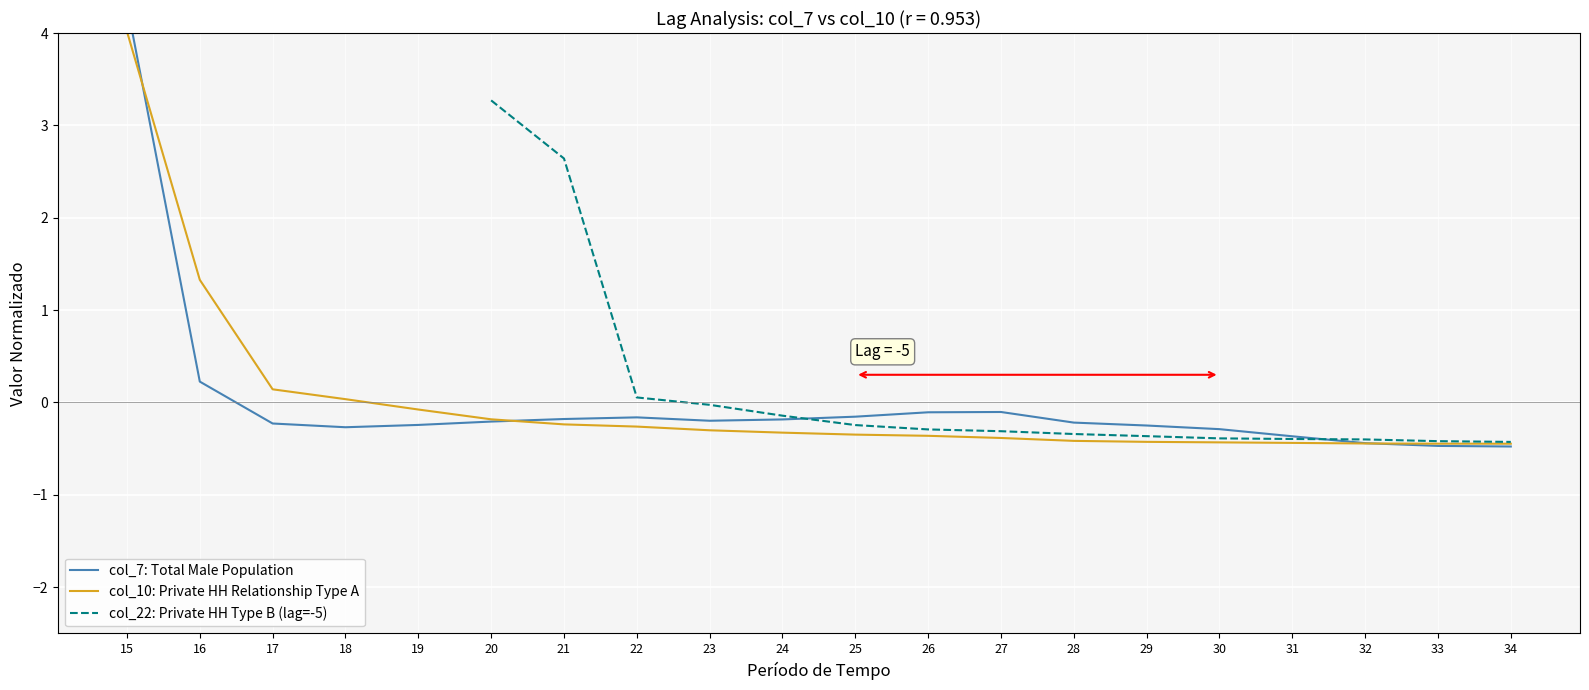

How many distinct data groups are displayed?

3